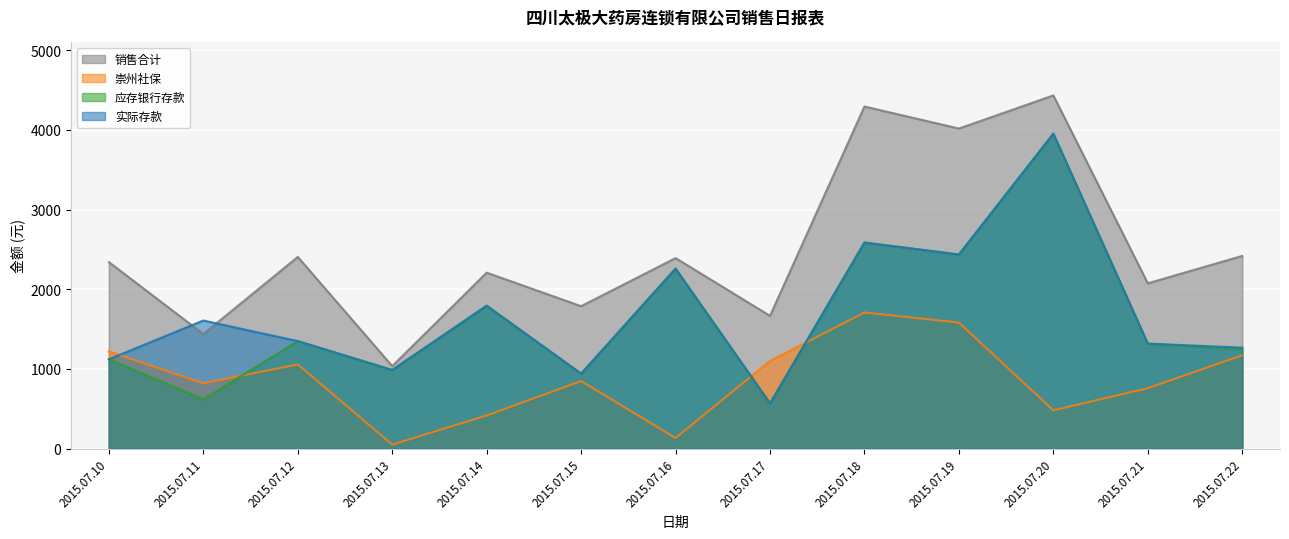

Rank the categories by 实际存款 value from lowest to highest.

2015.07.17, 2015.07.15, 2015.07.13, 2015.07.10, 2015.07.22, 2015.07.21, 2015.07.12, 2015.07.11, 2015.07.14, 2015.07.16, 2015.07.19, 2015.07.18, 2015.07.20